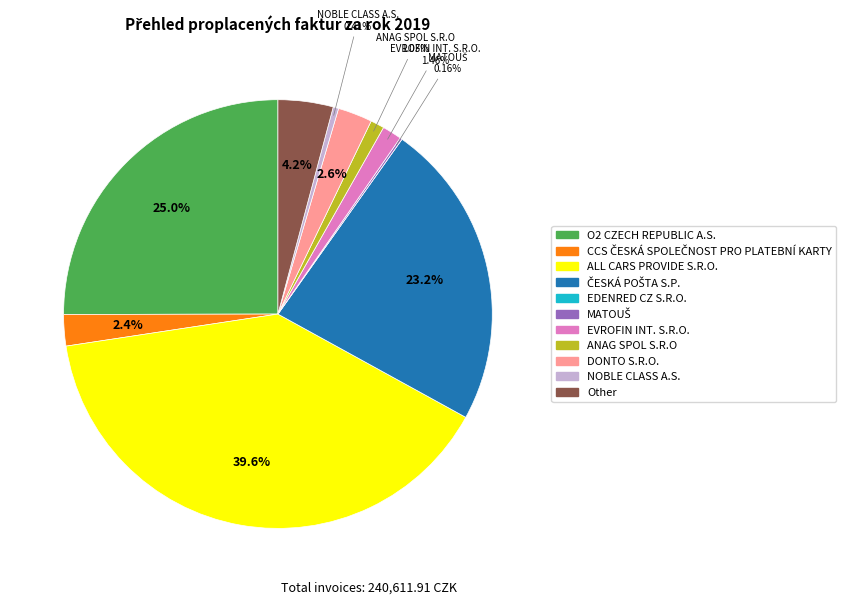

Is ALL CARS PROVIDE S.R.O. the majority of the pie?

No